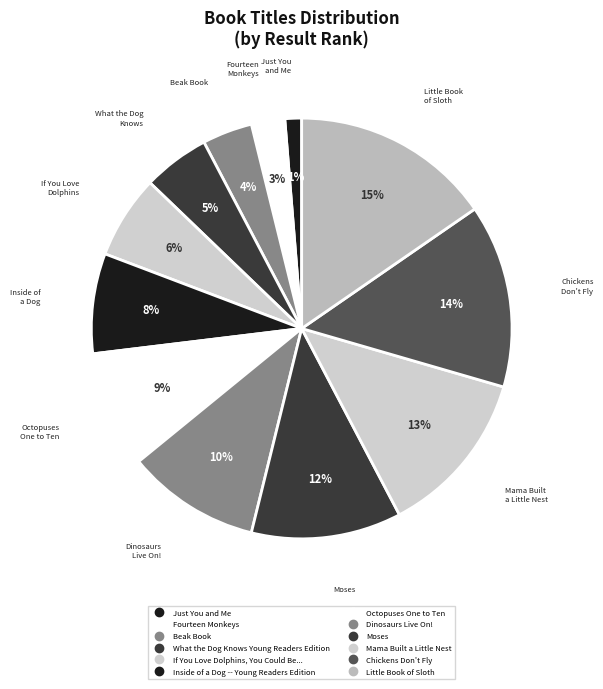

What is the total percentage of Inside of a Dog -- Young Readers Edition and Beak Book?

11.5%